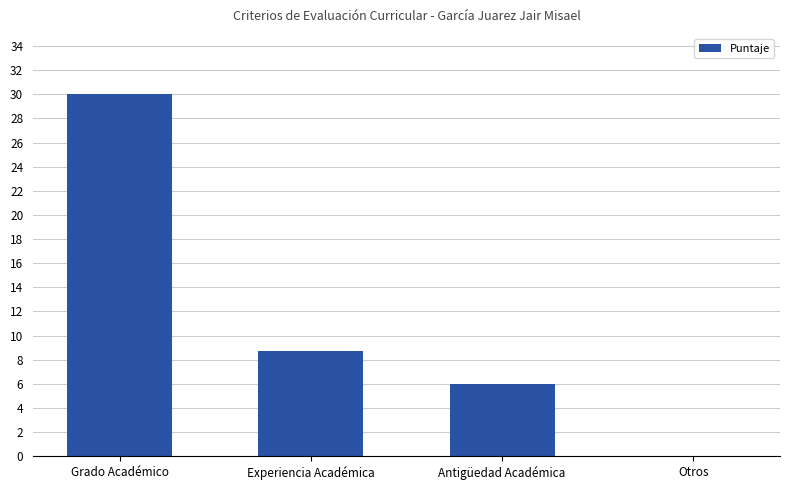

What is the sum of all values?

44.8